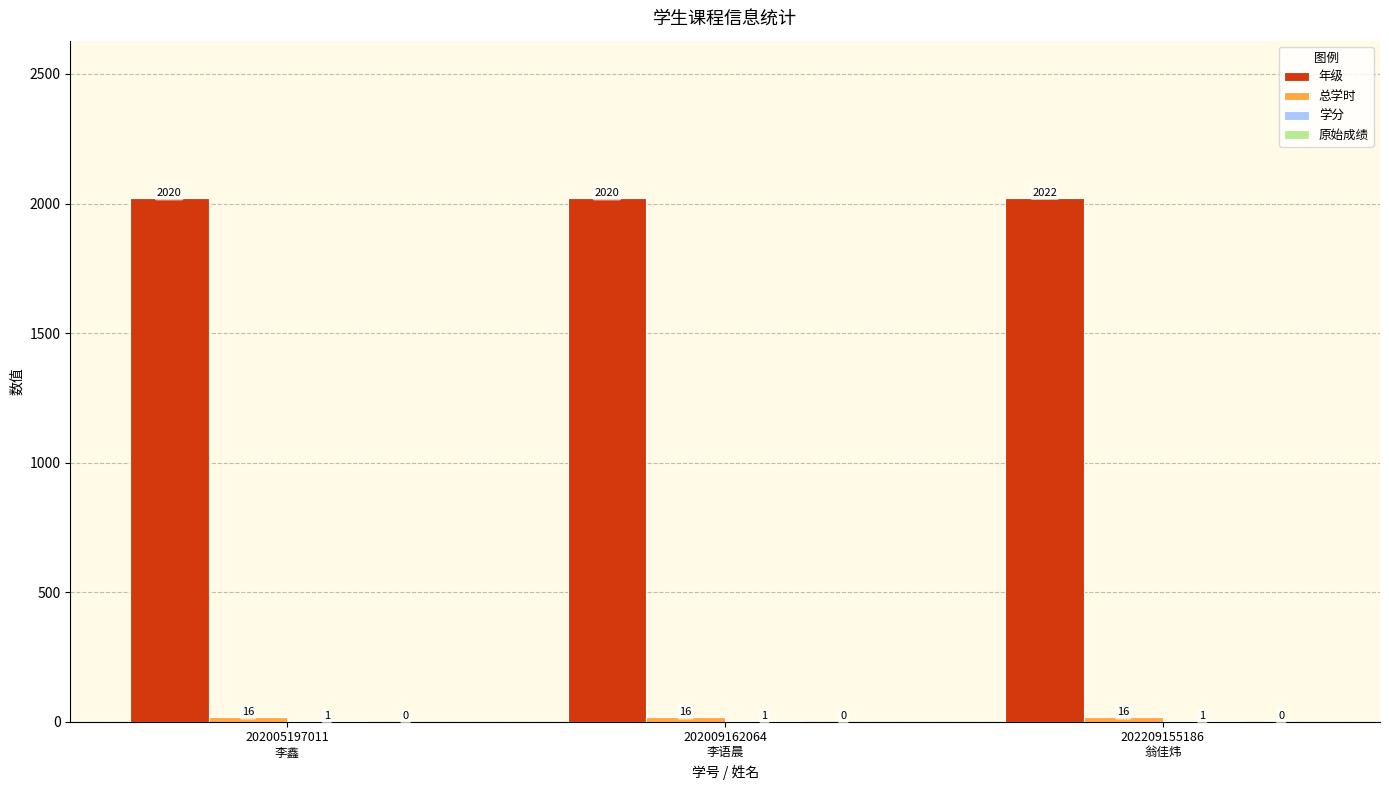

Which series has the largest total across all categories?

年级